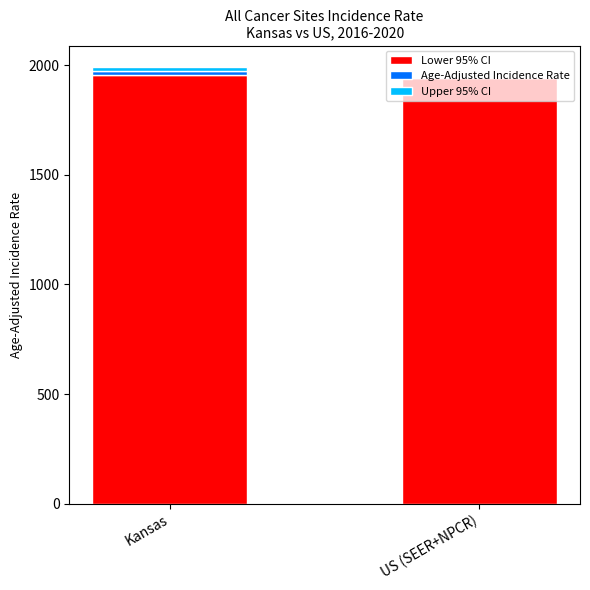

Is it true that Lower 95% CI equals 2890.9 at Kansas?

False